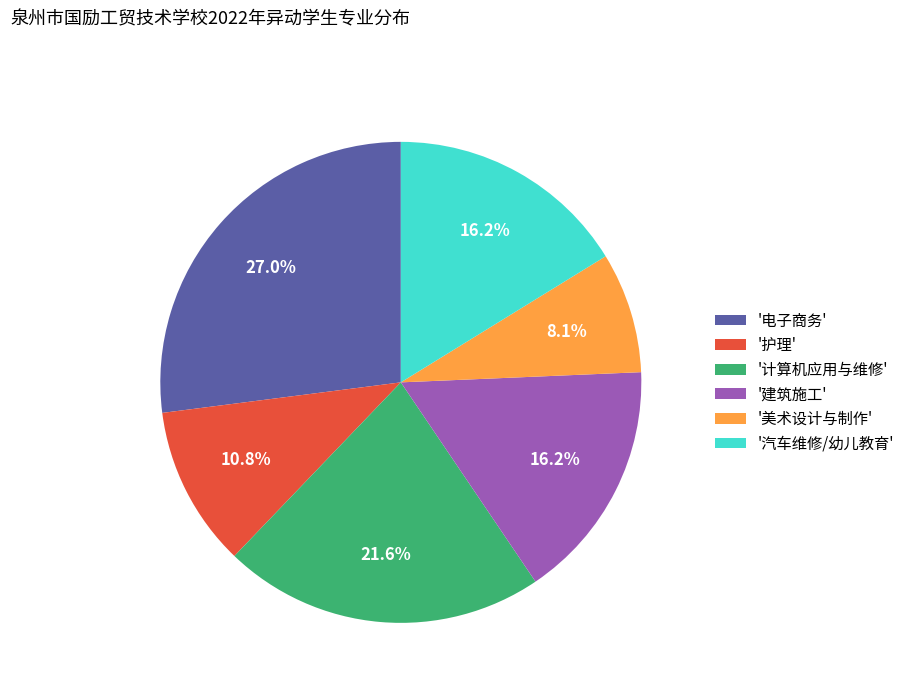

Combined, do '计算机应用与维修' and '汽车维修/幼儿教育' account for over 50%?

No